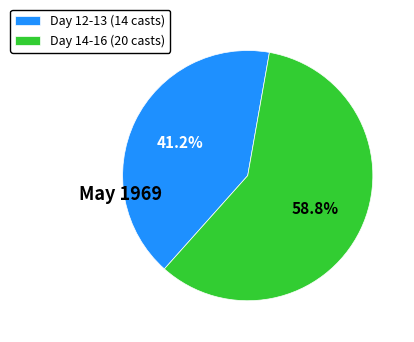

Is there a majority slice in this chart?

Yes